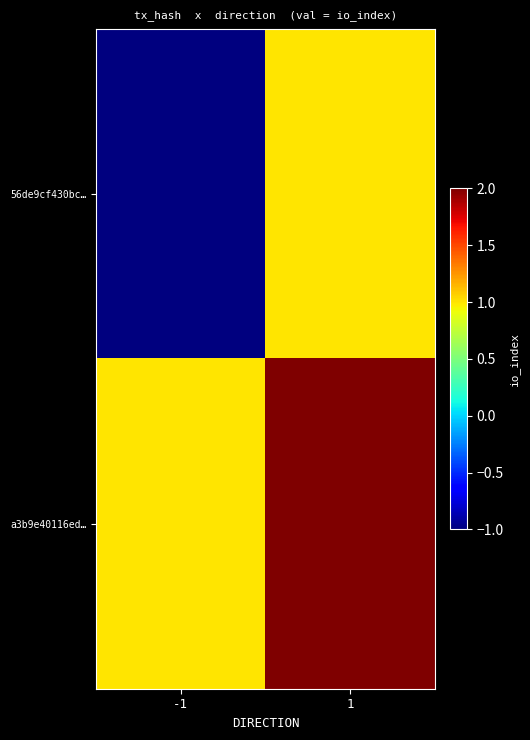

Reading left to right, list all the values displayed in this chart.

56de9cf430bc…: -1=-1	1=1
a3b9e40116ed…: -1=1	1=2